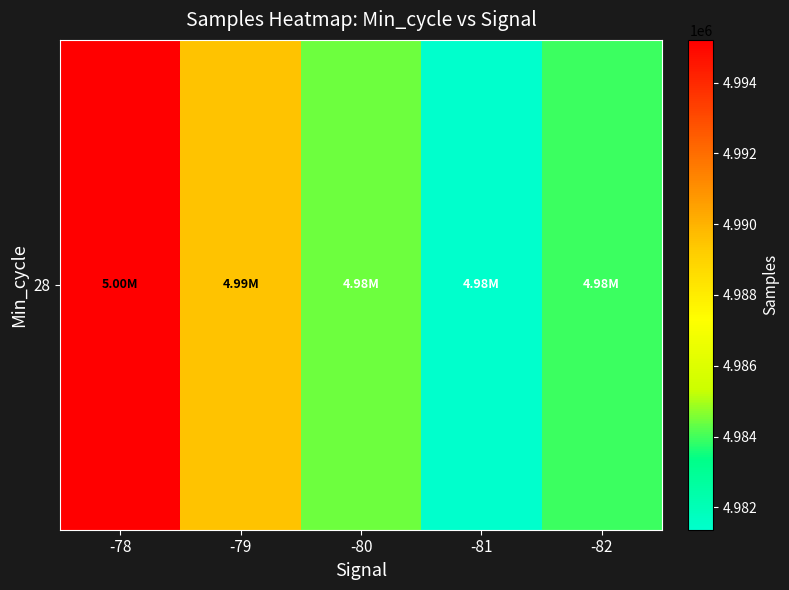

What is the greatest value displayed?

4995204.0